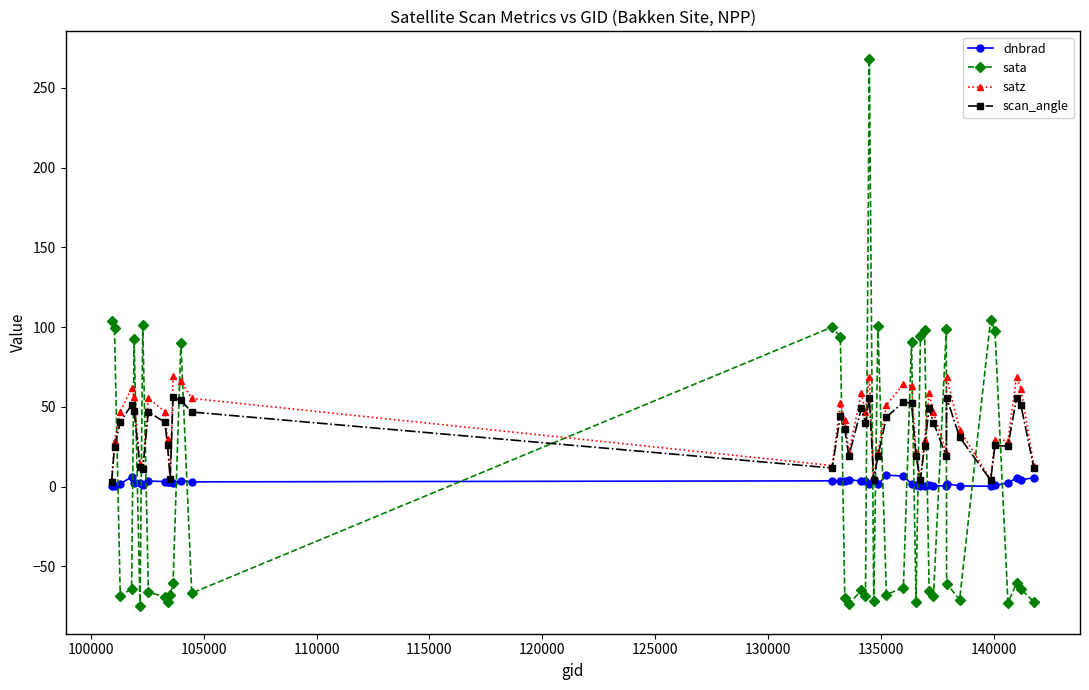

What is the maximum value shown in the chart?

268.3